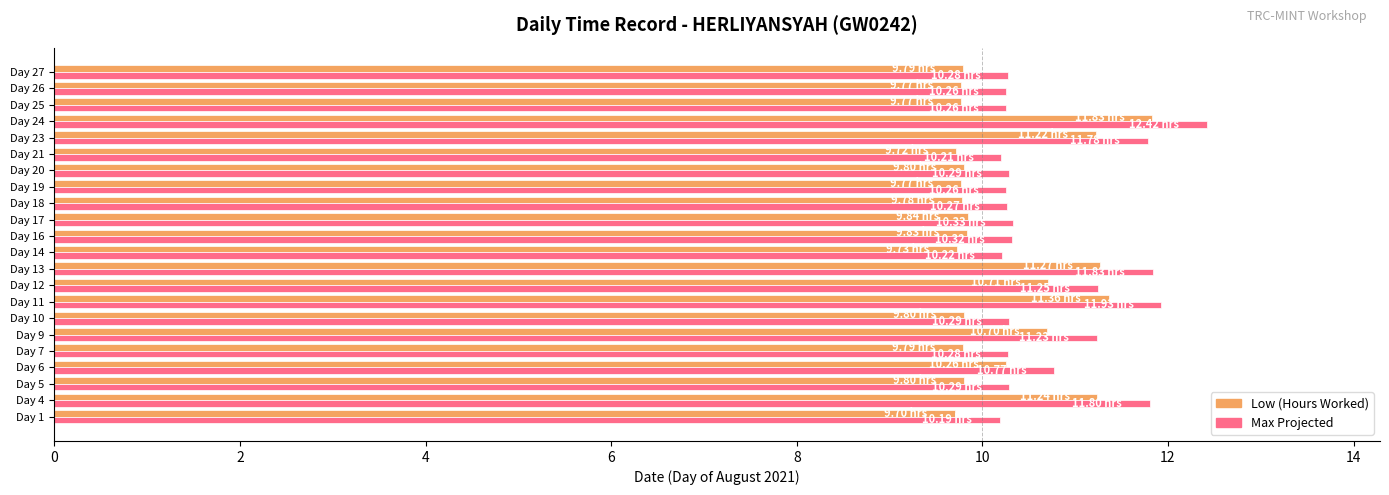

List the series in order of their peak value, highest first.

Max Projected, Low (Hours Worked)